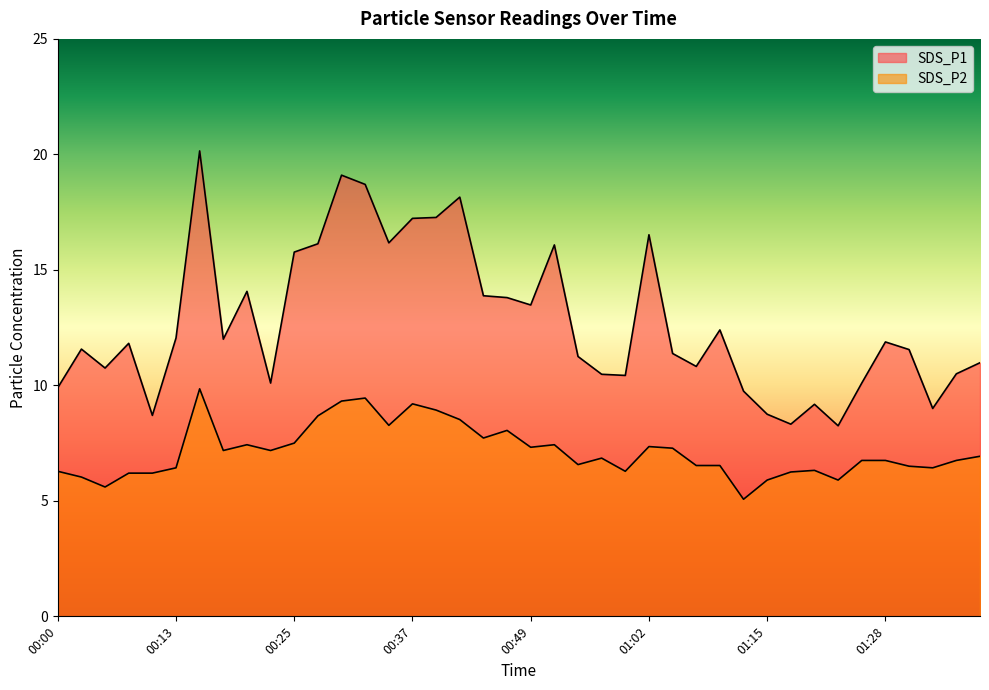

Does the chart have visible grid lines?

No